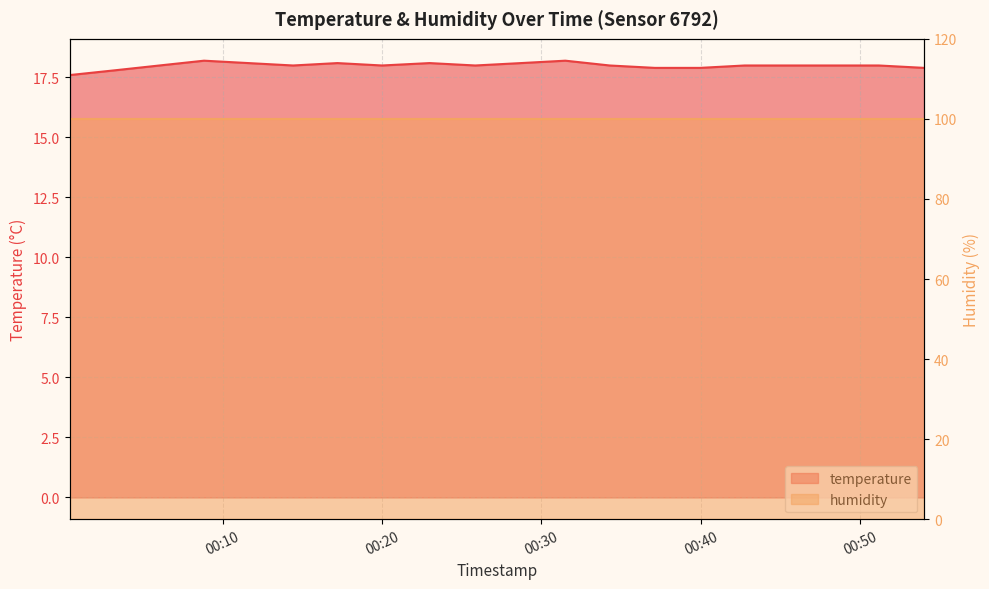

What is the sum of all values?

359.9